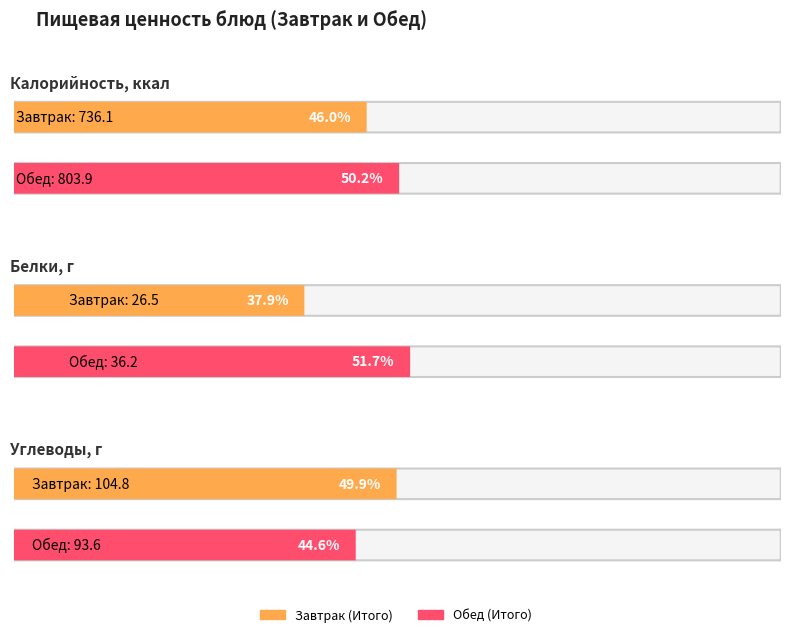

What is the value of the Калорийность, ккал bar at the 1st from the left?

736.1